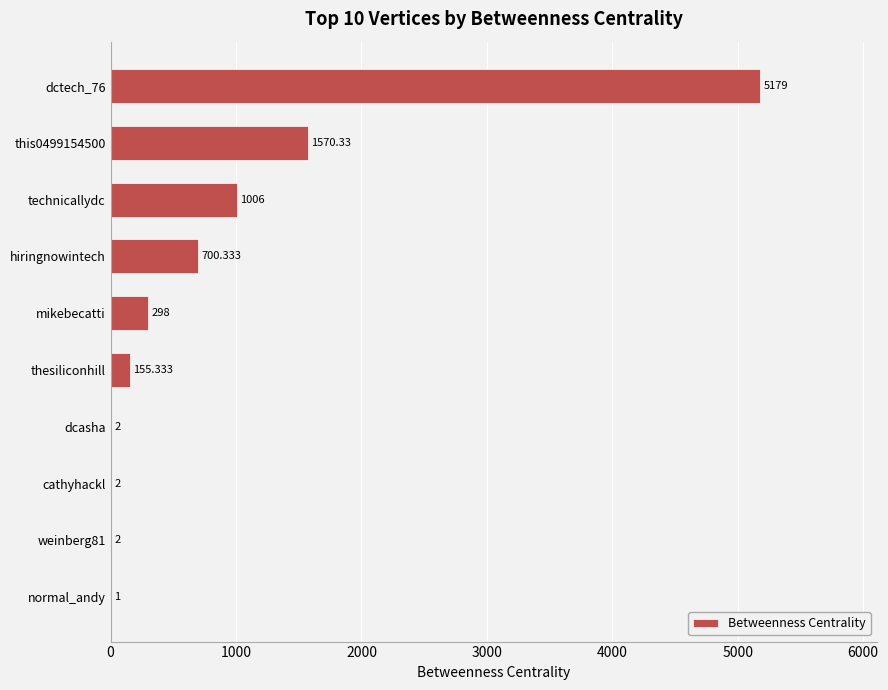

Between cathyhackl and hiringnowintech, which is larger?

hiringnowintech